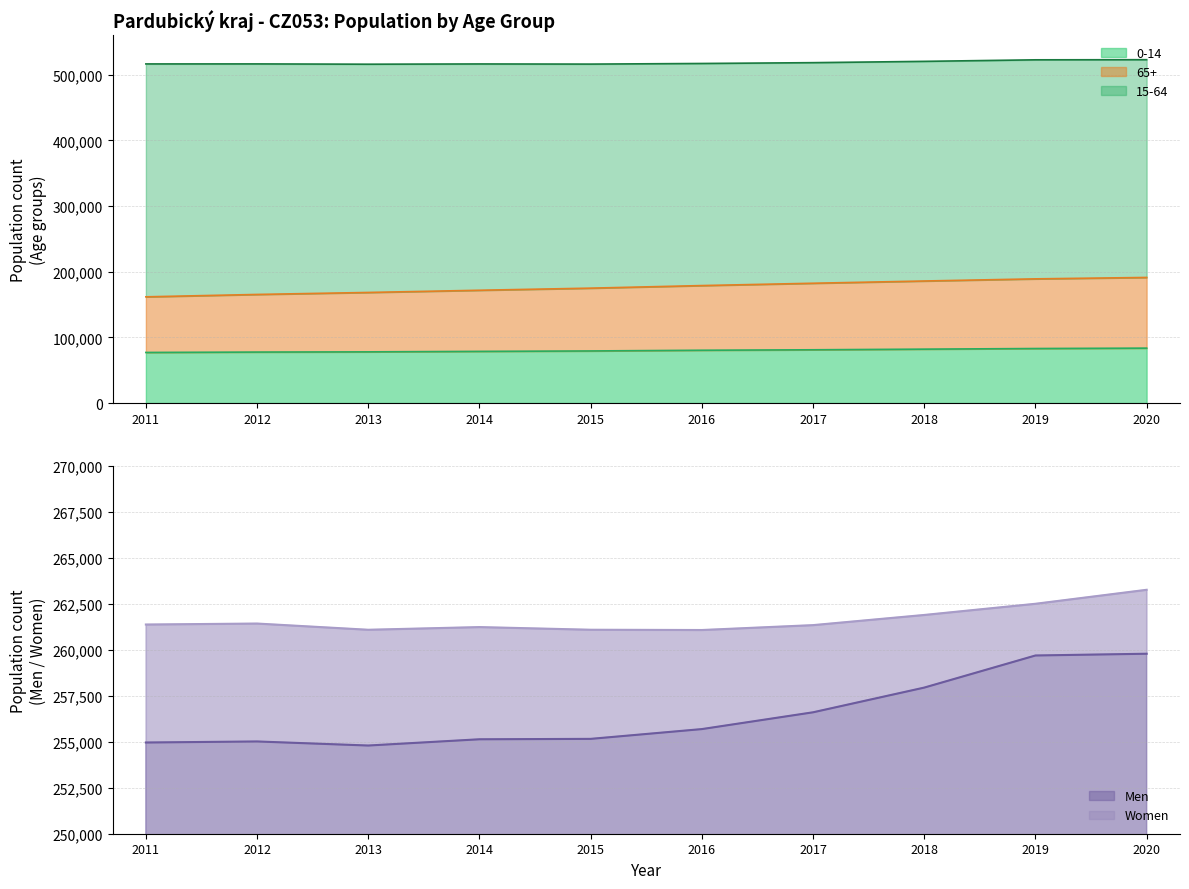

At which label is 0-14 closest to 80324?

2016